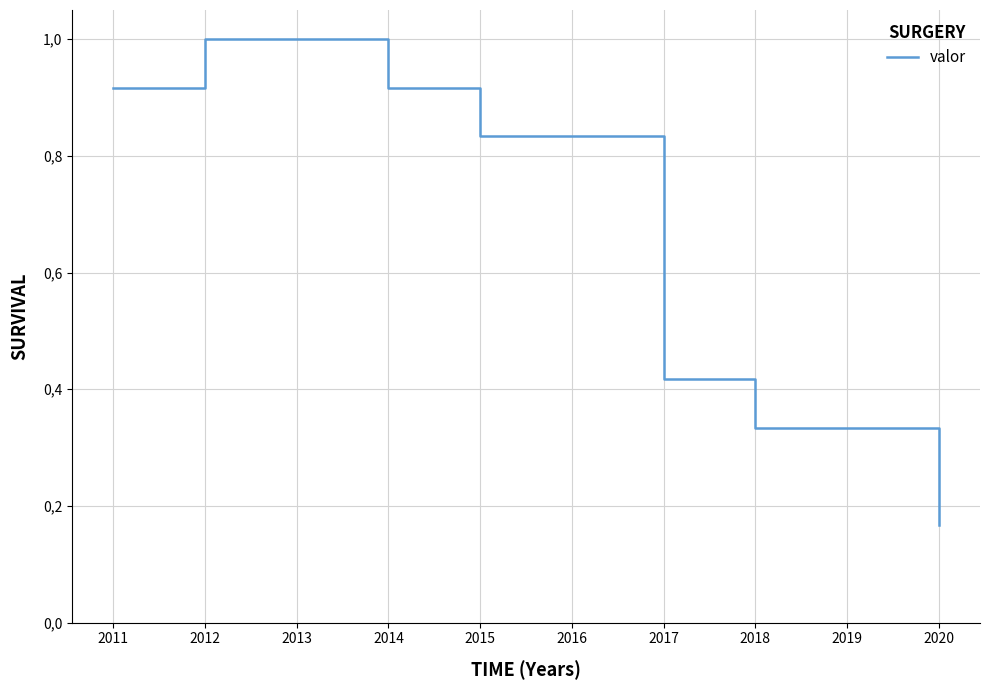

List the labels in order of value, smallest first.

2020, 2018, 2019, 2017, 2015, 2016, 2011, 2014, 2012, 2013